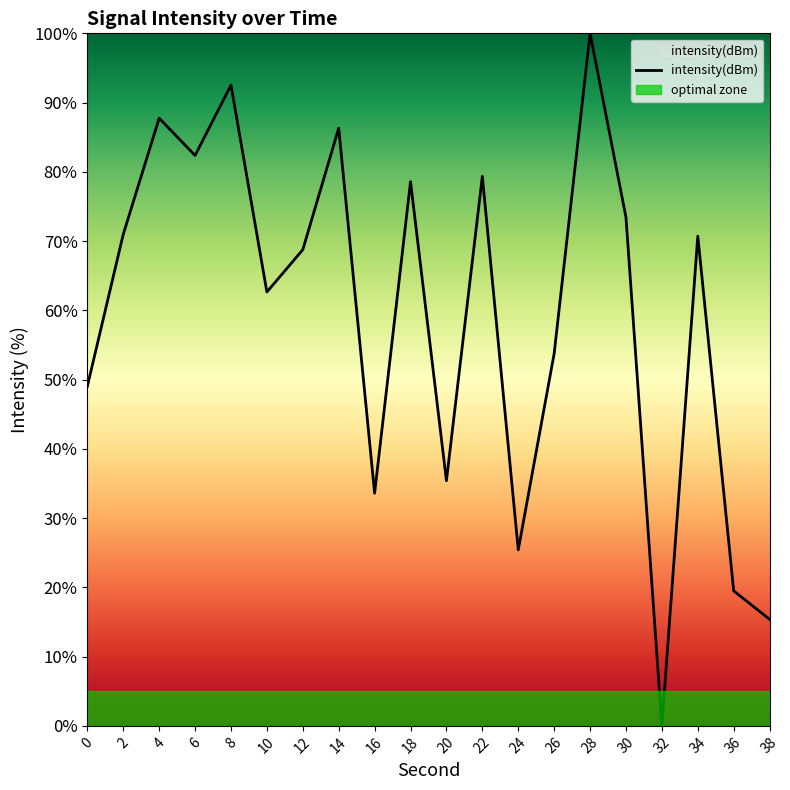

Reading left to right, transcribe all the data shown in this chart.

0=49.0	2=71.0	4=87.8	6=82.4	8=92.5	10=62.7	12=68.8	14=86.3	16=33.6	18=78.6	20=35.4	22=79.3	24=25.4	26=53.8	28=100.0	30=73.4	32=0.0	34=70.7	36=19.5	38=15.4